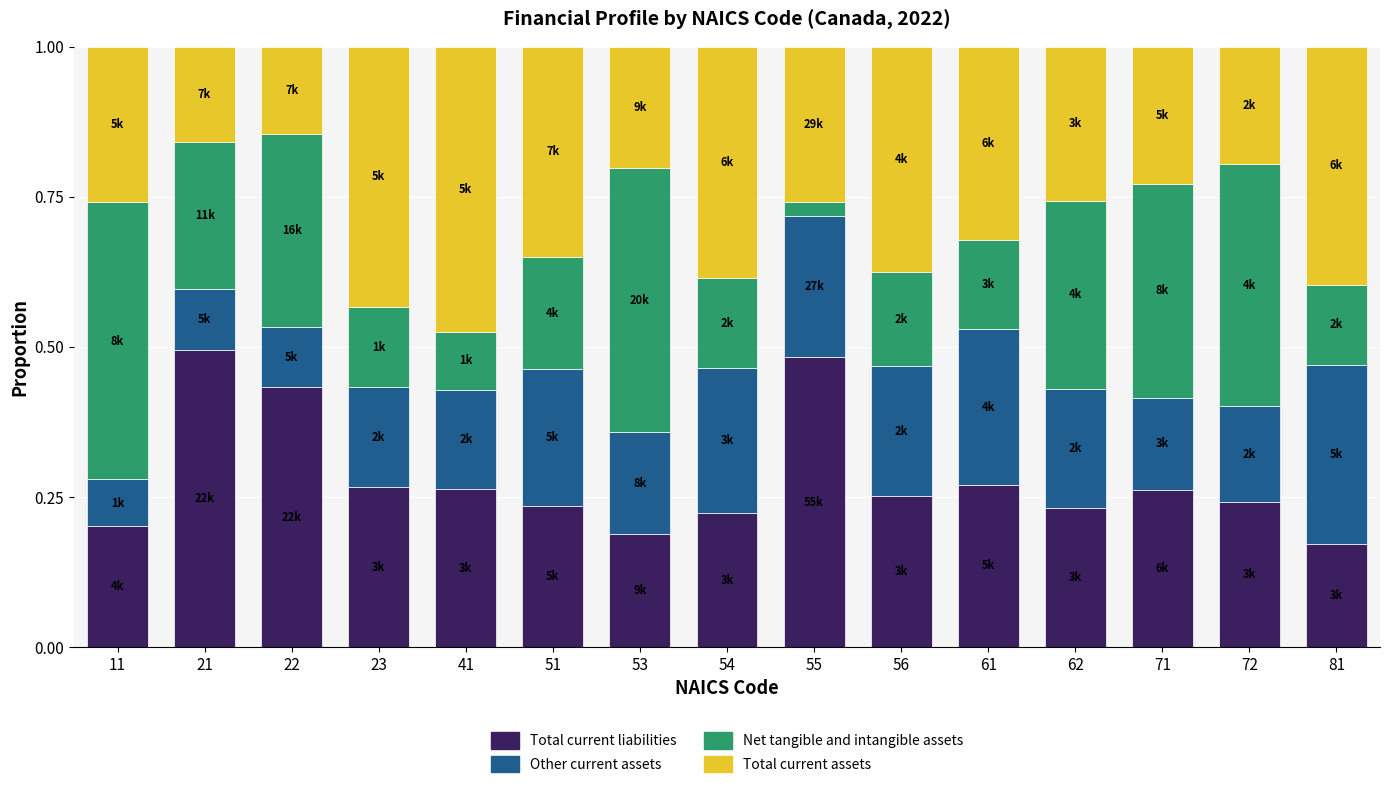

What is the total value across all series at 55?

1.0